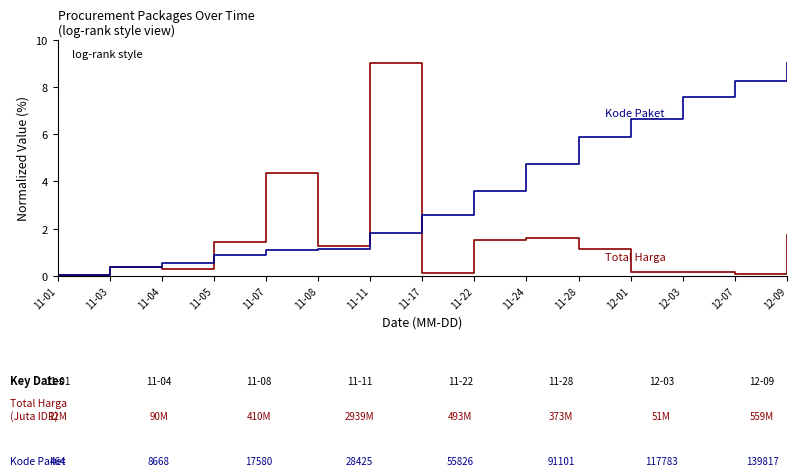

What position from the right is 12-09?

1